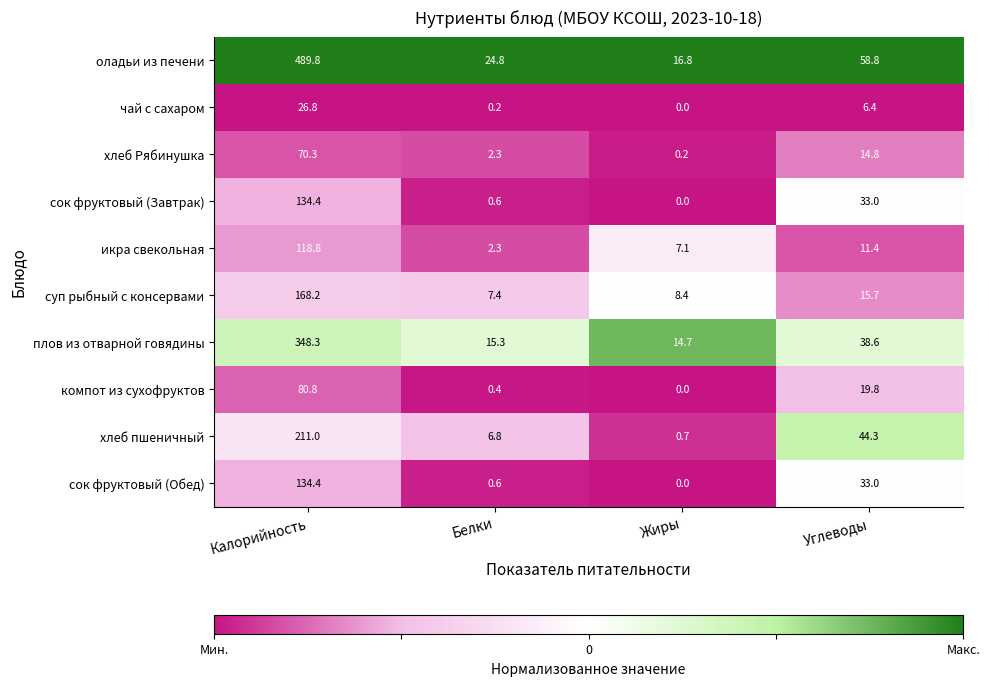

Between Калорийность and Белки, which series saw the biggest shift?

оладьи из печени